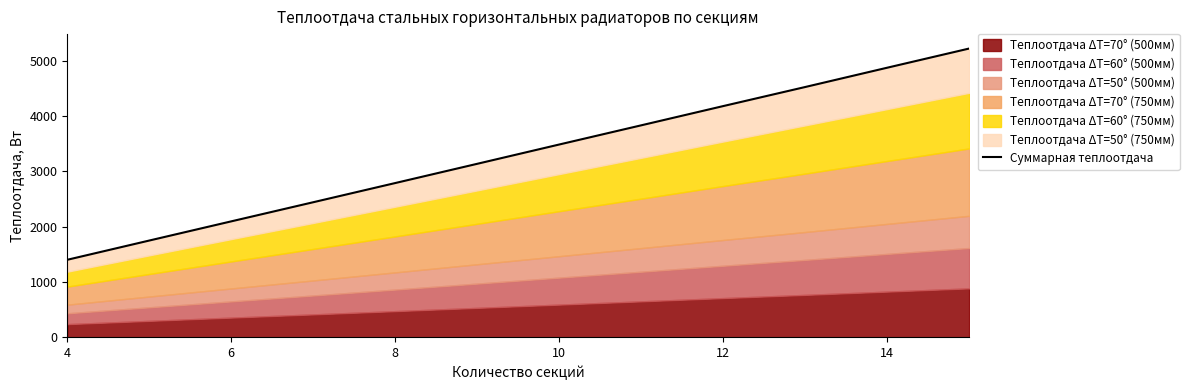

The chart shows a value of 4833 at 8. True or false?

False